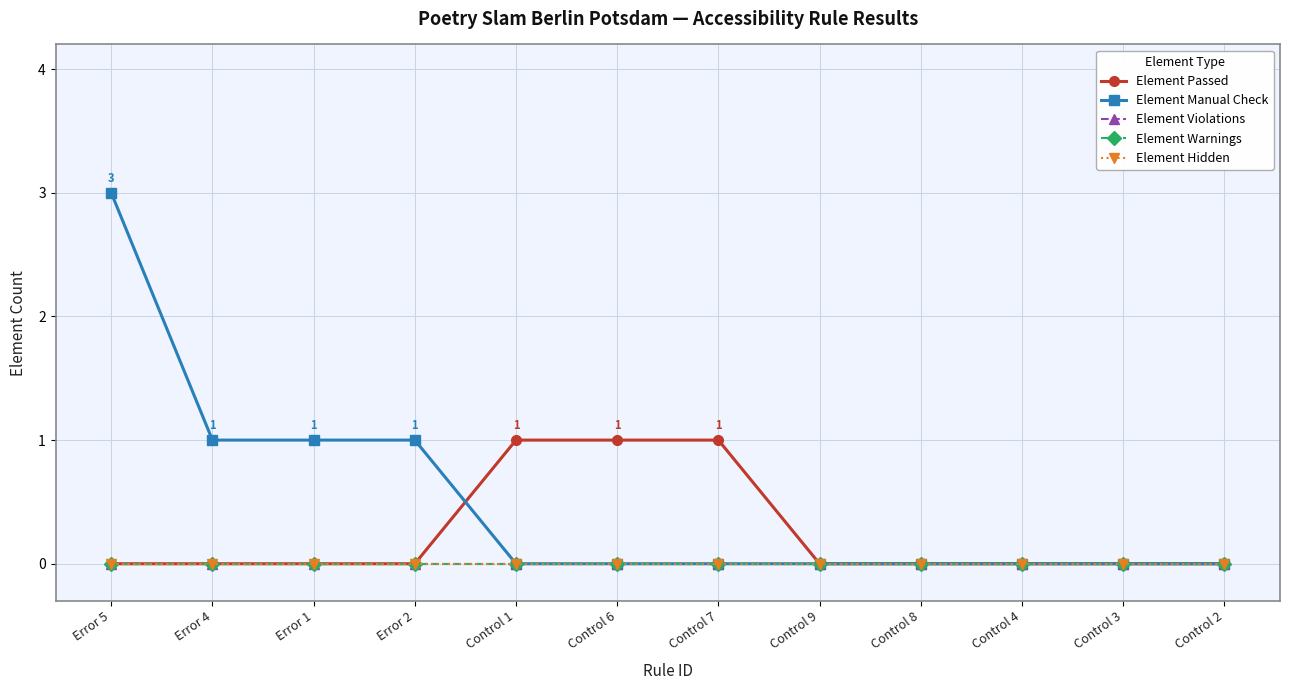

Does the chart have visible grid lines?

Yes